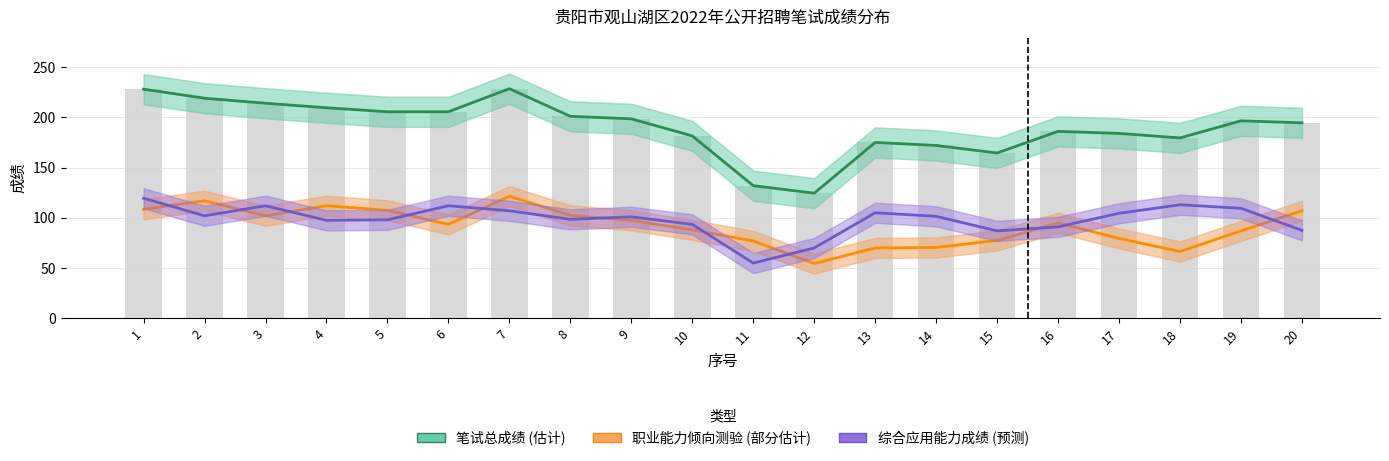

List the series in order of their peak value, lowest first.

综合应用能力成绩 (预测), 职业能力倾向测验 (部分估计), 笔试总成绩 (估计)